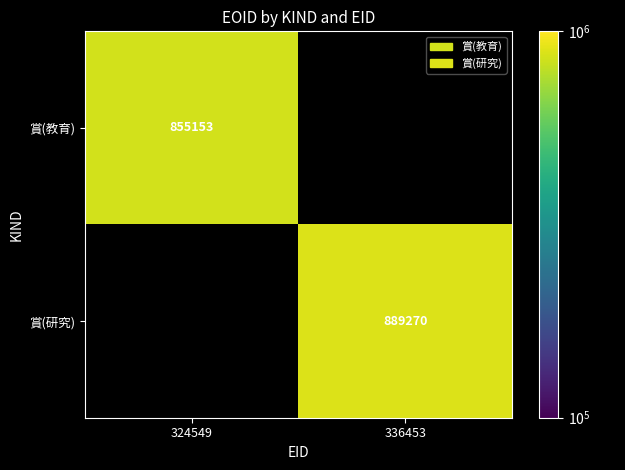

How many series are shown in this chart?

2